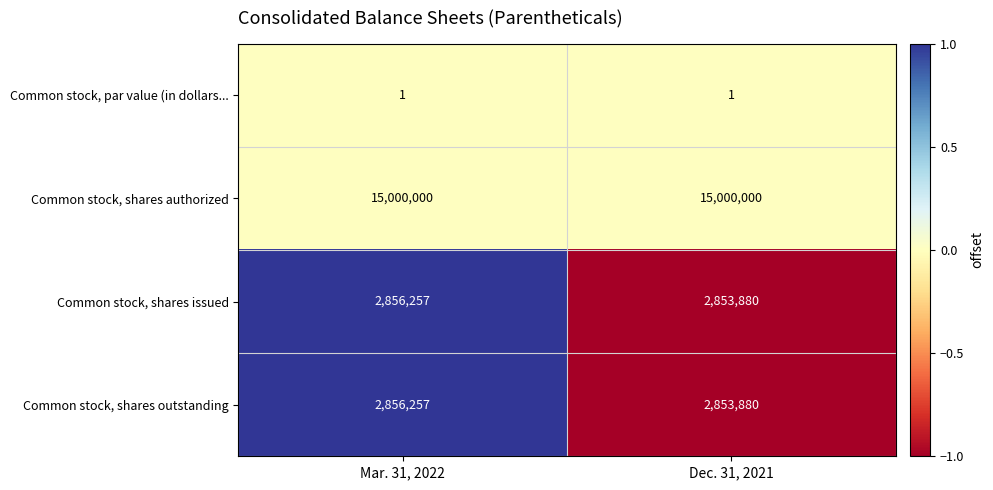

What is the smallest value displayed?

1